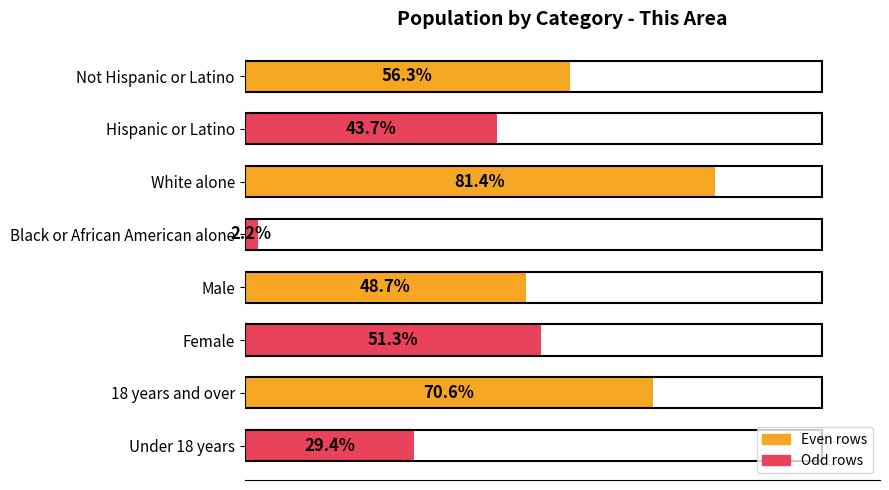

What is the label of the 5th bar from the top?

Male